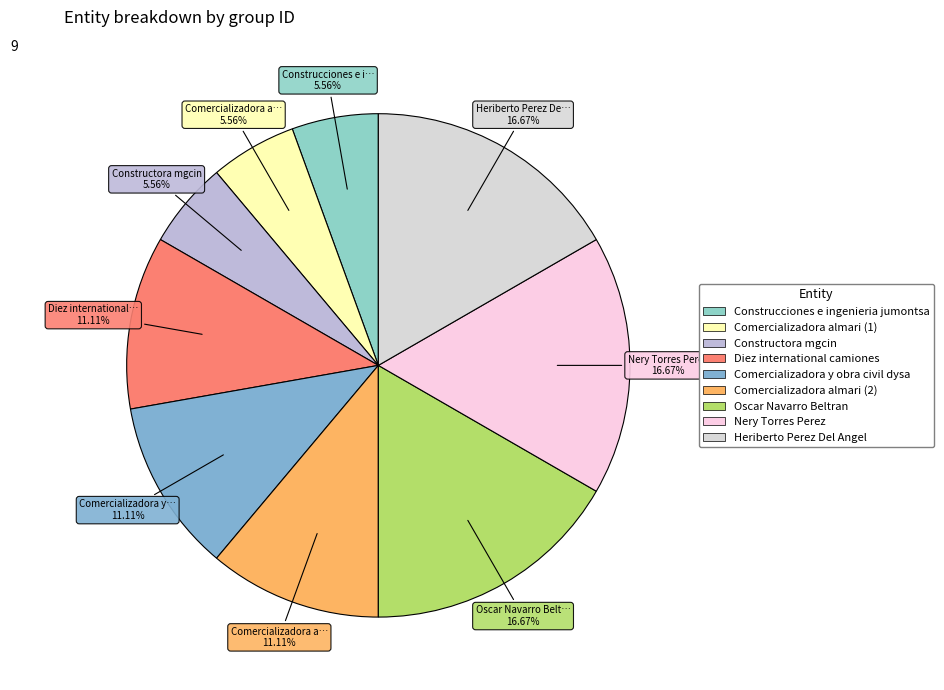

Between Comercializadora almari (2) and Comercializadora almari (1), which is larger?

Comercializadora almari (2)